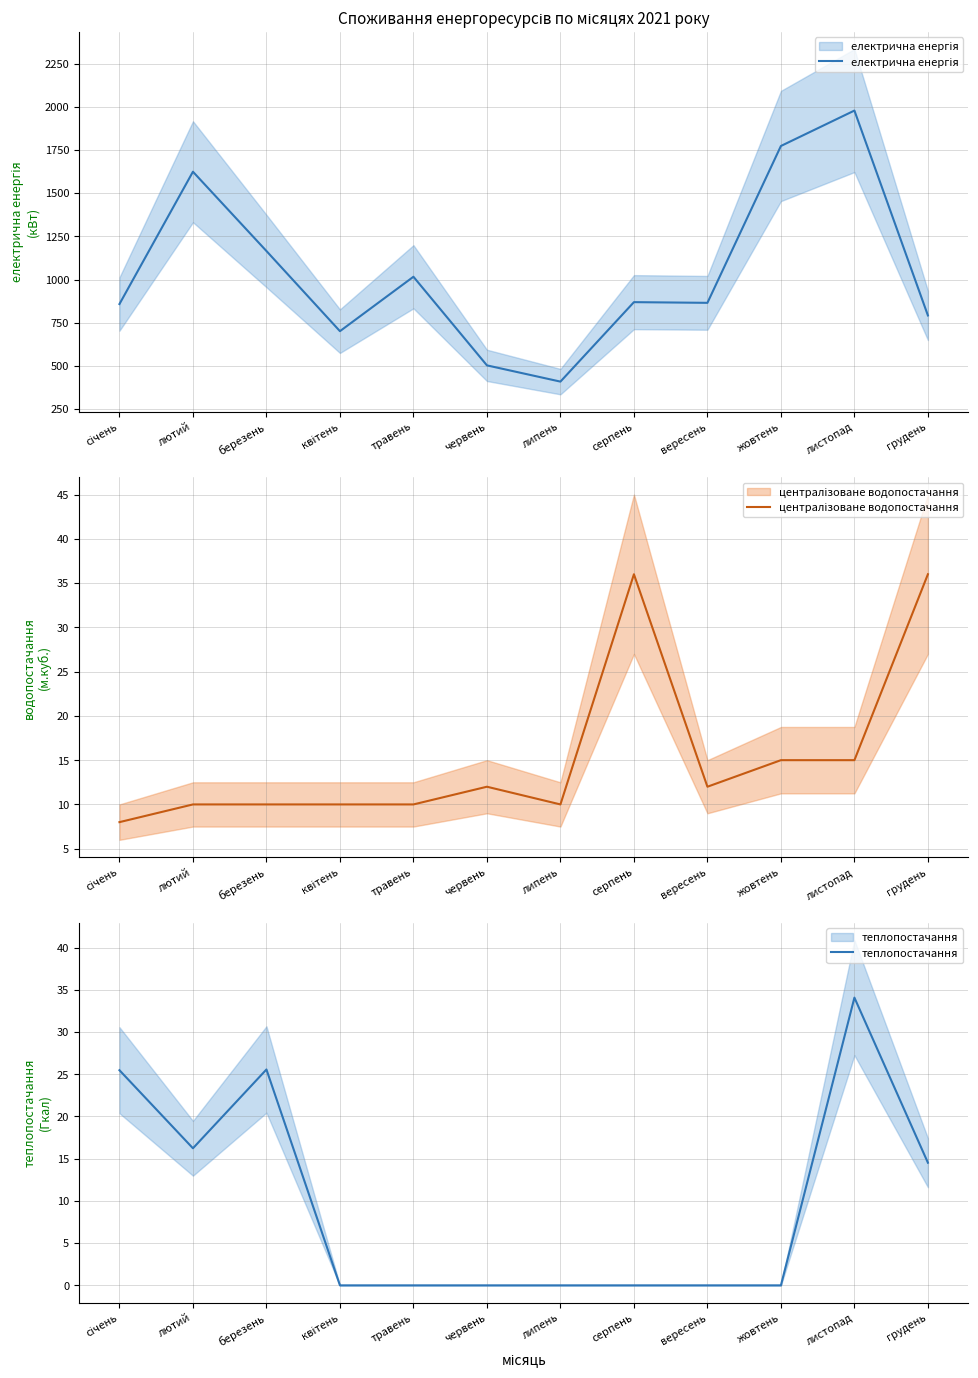

What is the difference between the highest and lowest values at вересень?

865.0